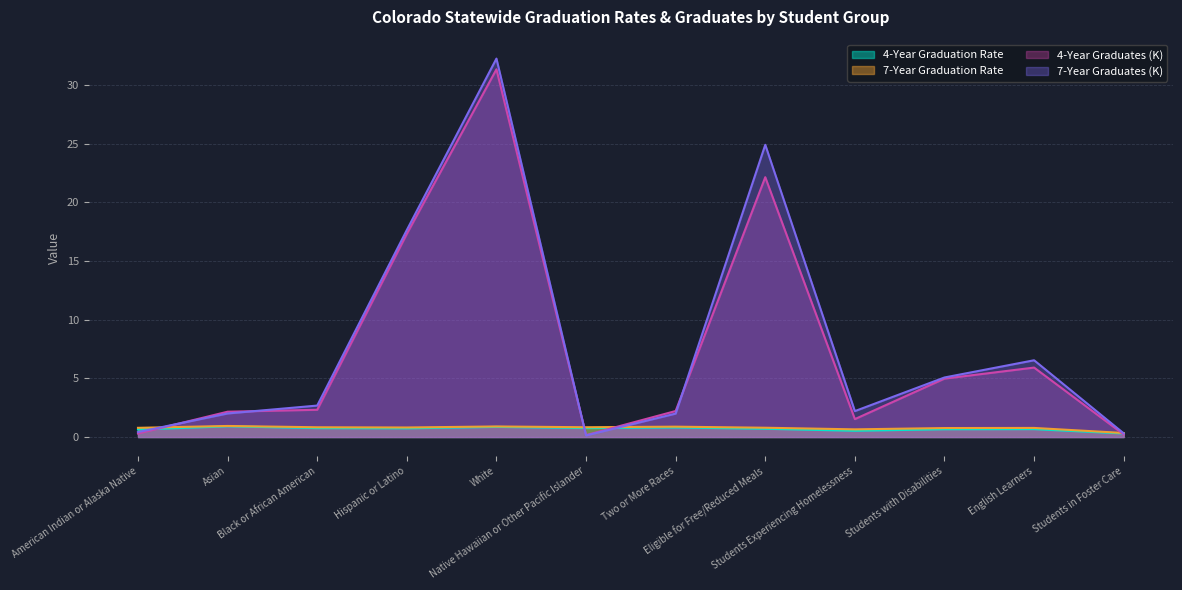

What is the value of the 4-Year Graduates (K) point at the 11th from the left?

5.9